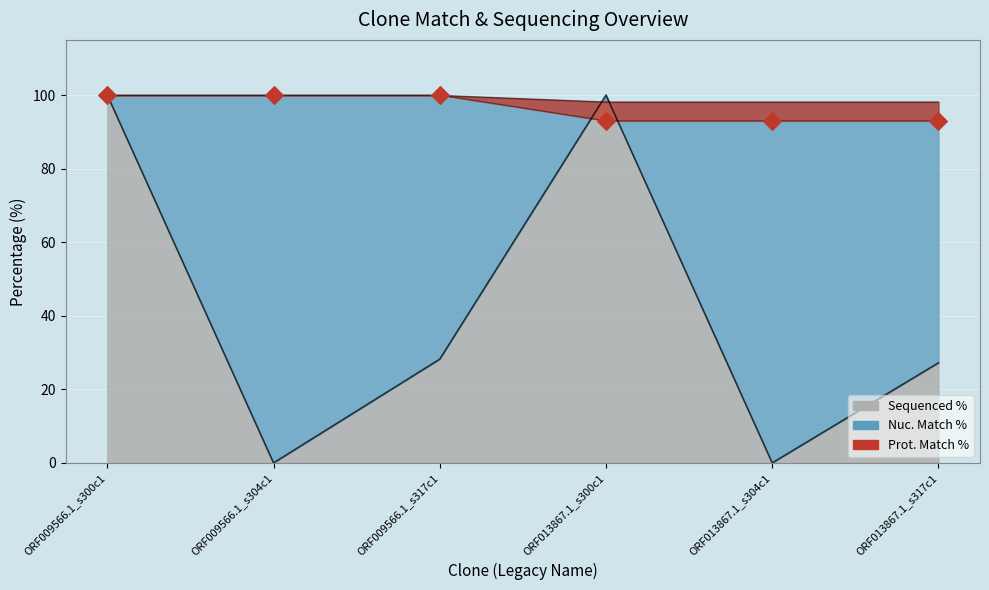

Which series has the largest total across all categories?

Nuc. Match %